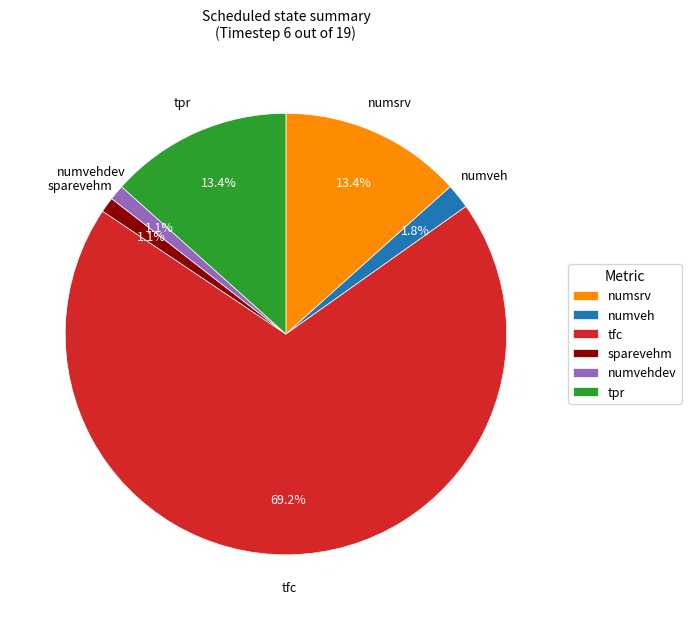

The tfc slice represents 69% of the pie. True or false?

True